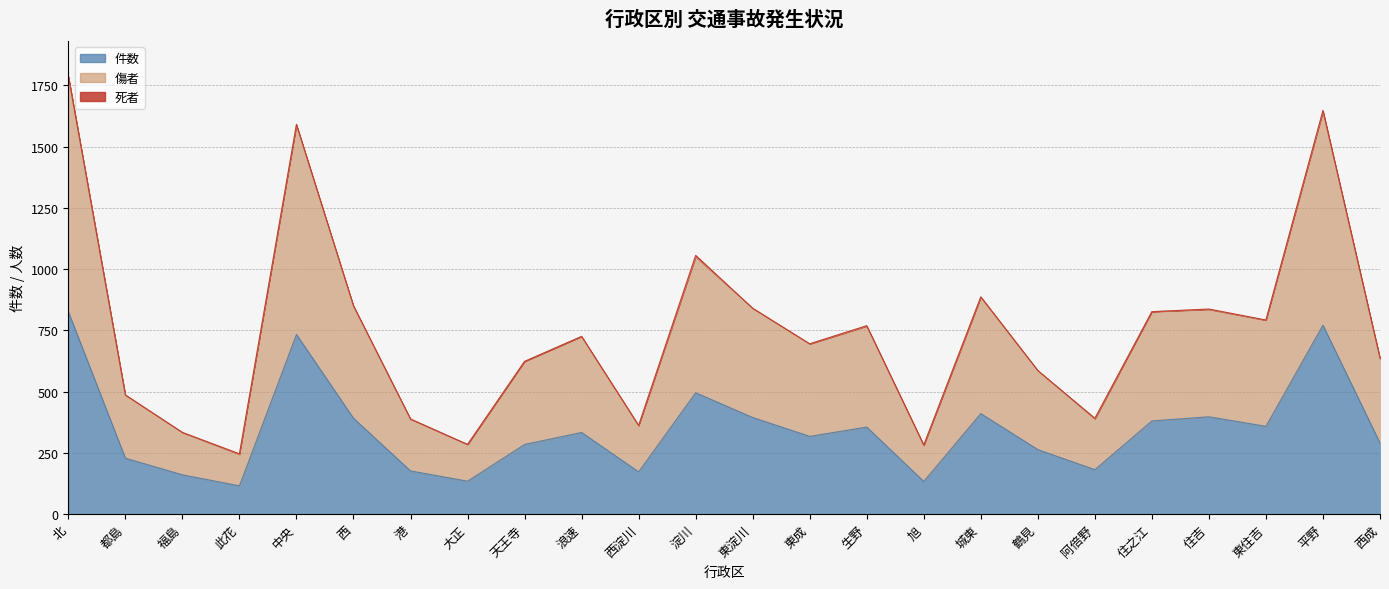

The 件数 series shows 176 at 港. True or false?

True